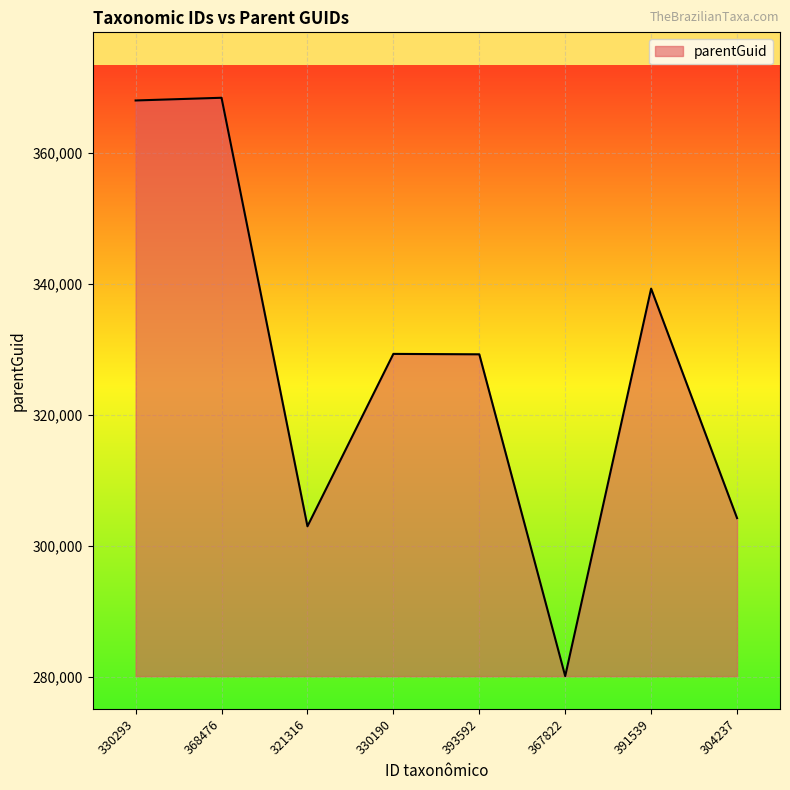

What is the greatest value displayed?

368472